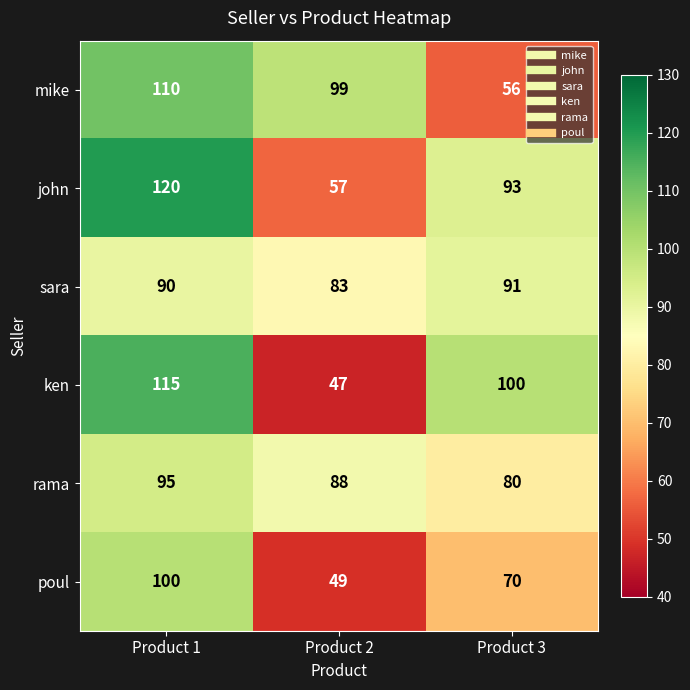

True or false: sara has a value of 119 at Product 2.

False